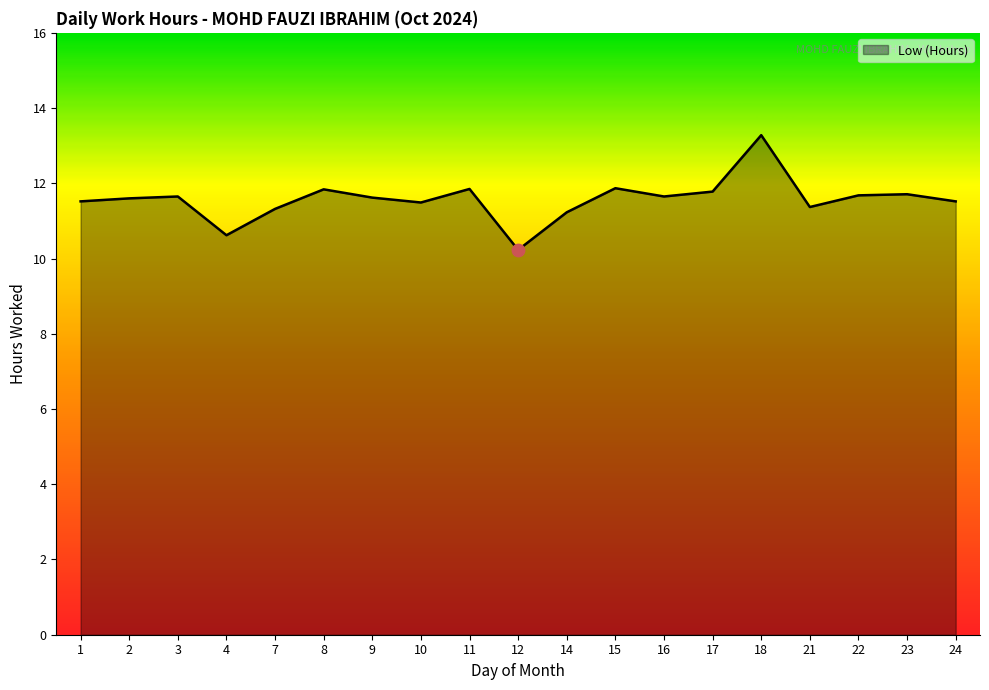

Approximately how many times larger is the value at 7 compared to 15?

1.0